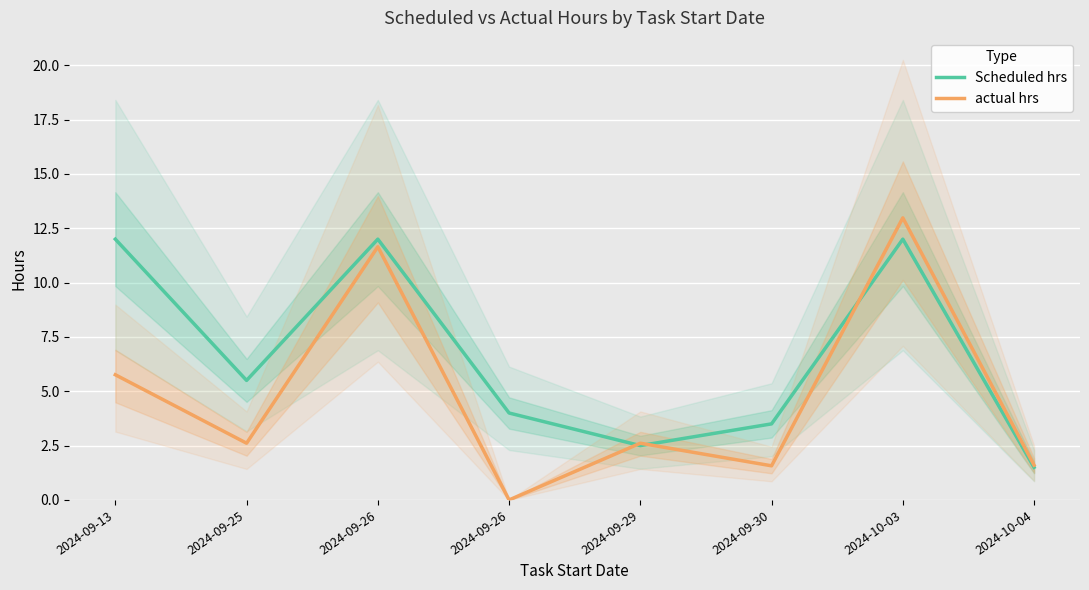

Is it true that actual hrs equals 1.1 at 2024-09-30?

False